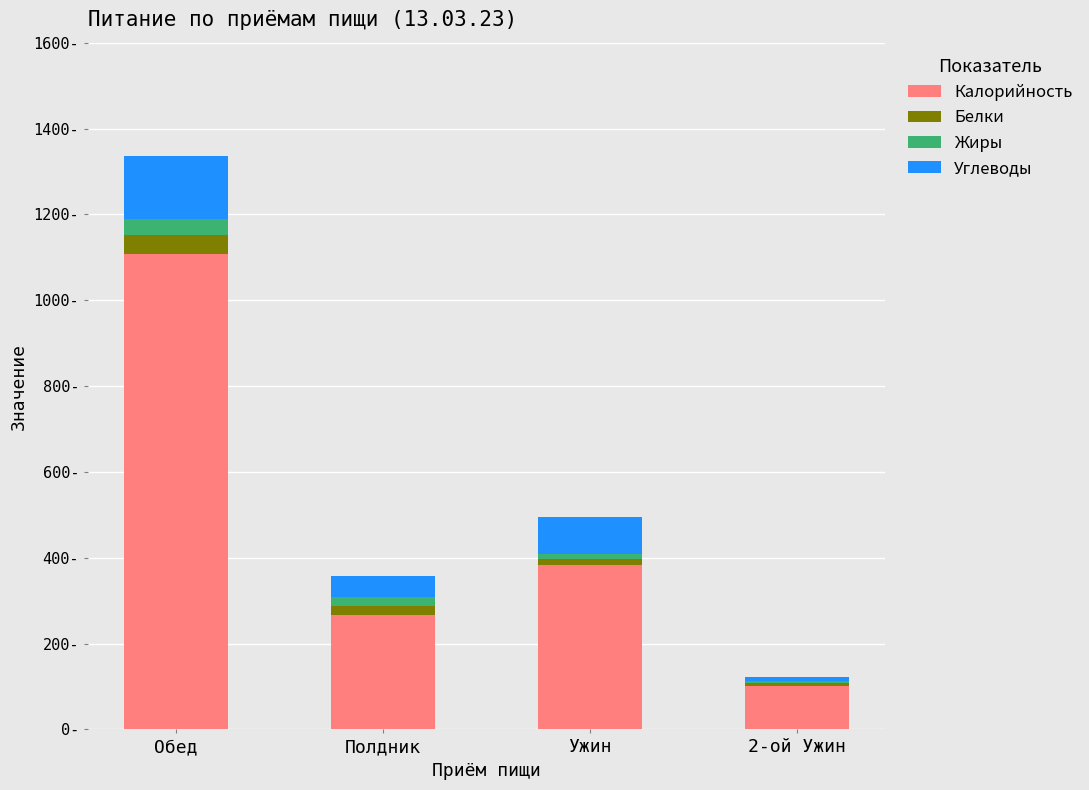

Which series changed the most between Обед and Полдник?

Калорийность